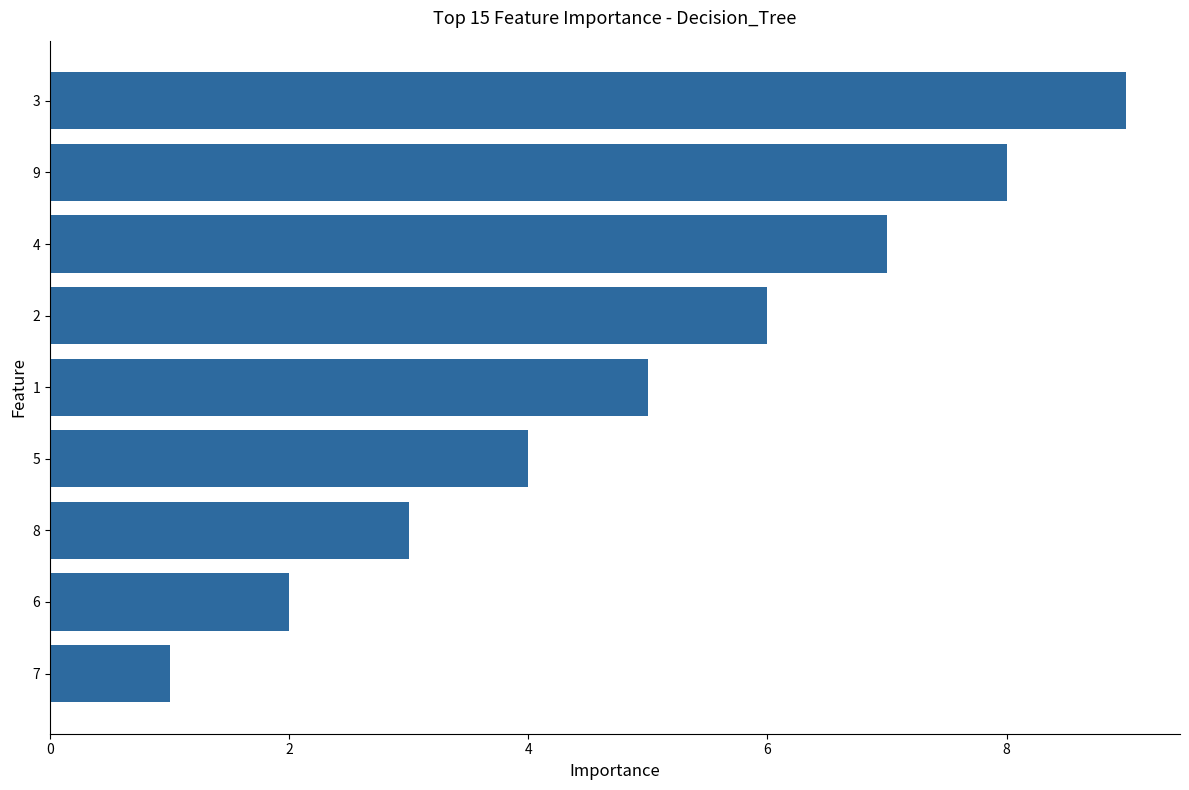

Reading top to bottom, extract all data points from this chart.

9	8	7	6	5	4	3	2	1